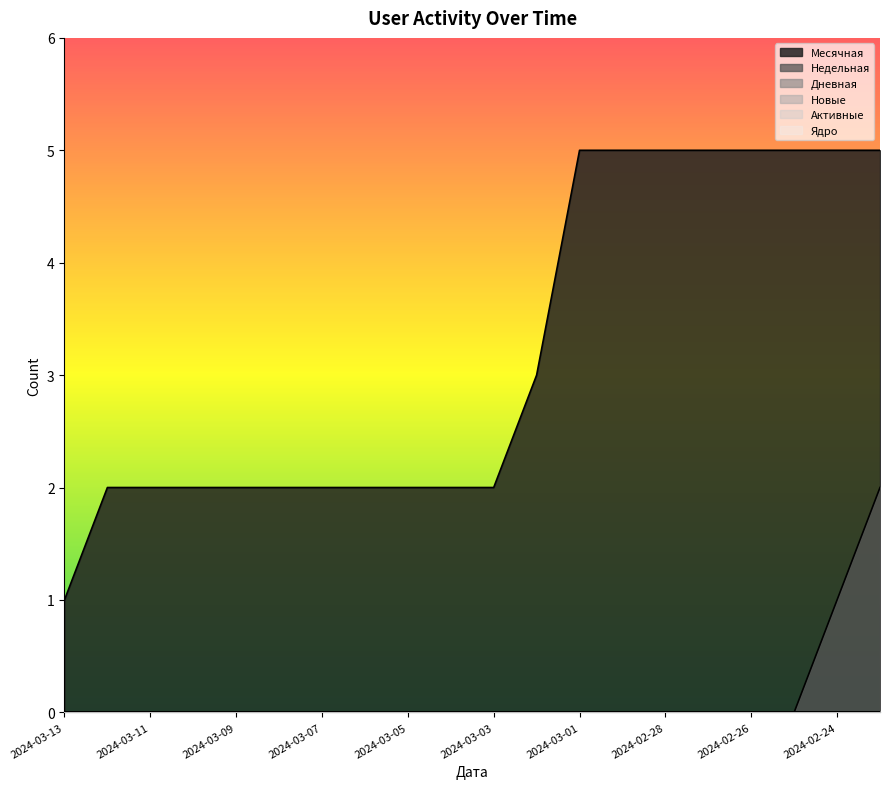

The Месячная series shows 1 at 2024-03-03. True or false?

False